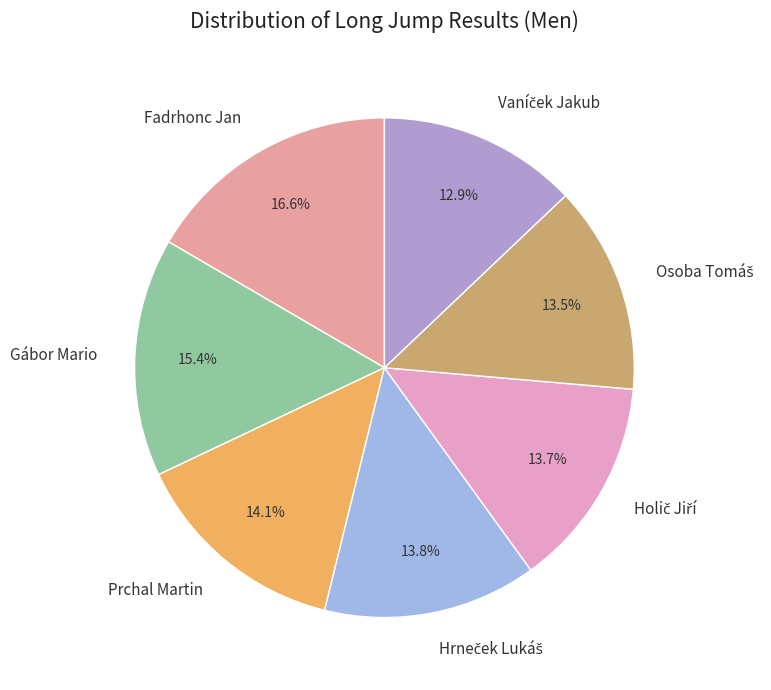

Is there any slice that represents more than half of the pie?

No